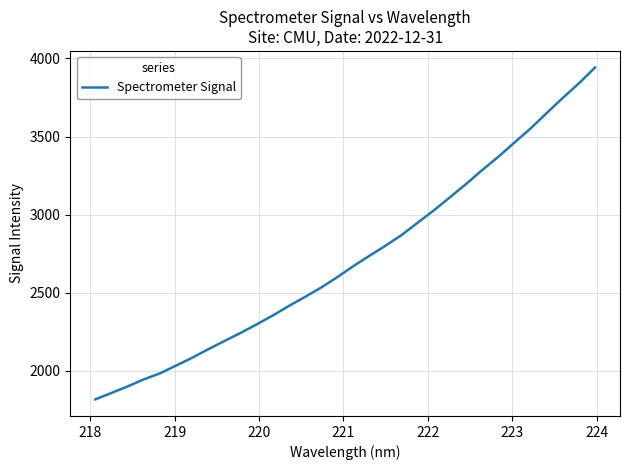

What is the greatest value displayed?

3941.6